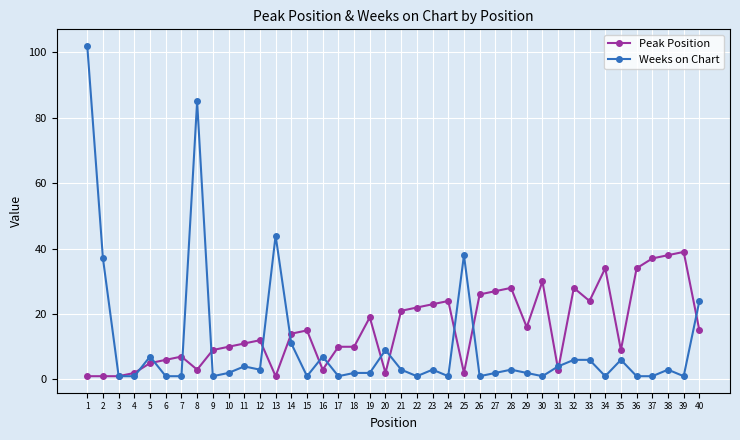

What is the value of the Peak Position point at the 16th from the left?

3